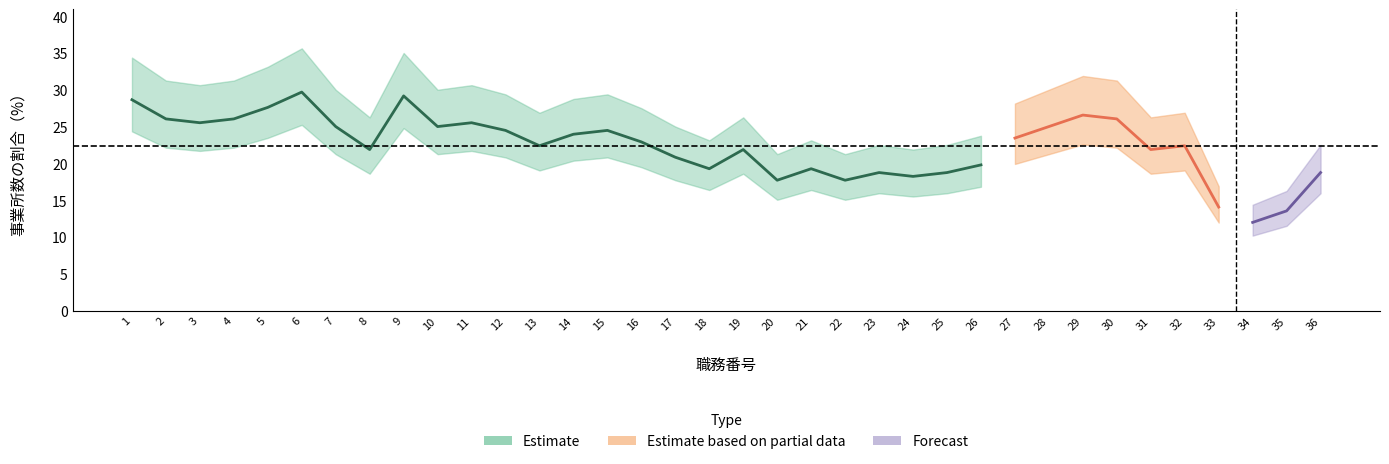

Where is the first local maximum for Estimate?

6